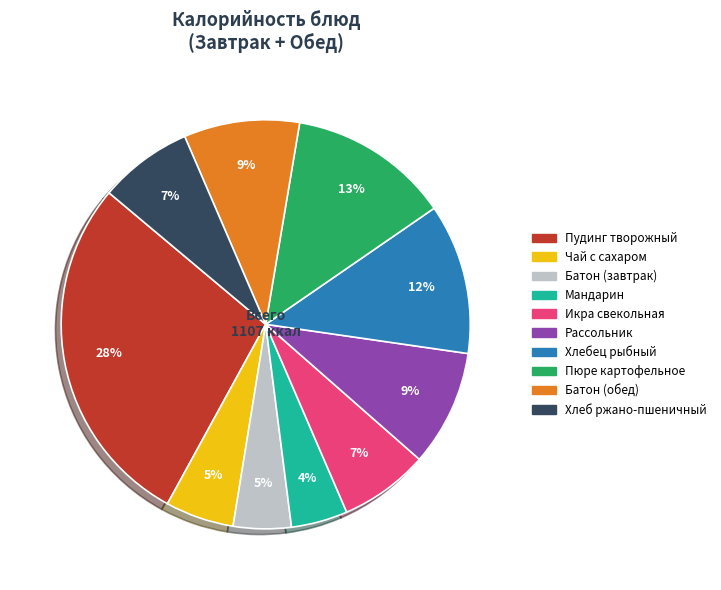

To the nearest percent, what portion does Мандарин represent?

4%